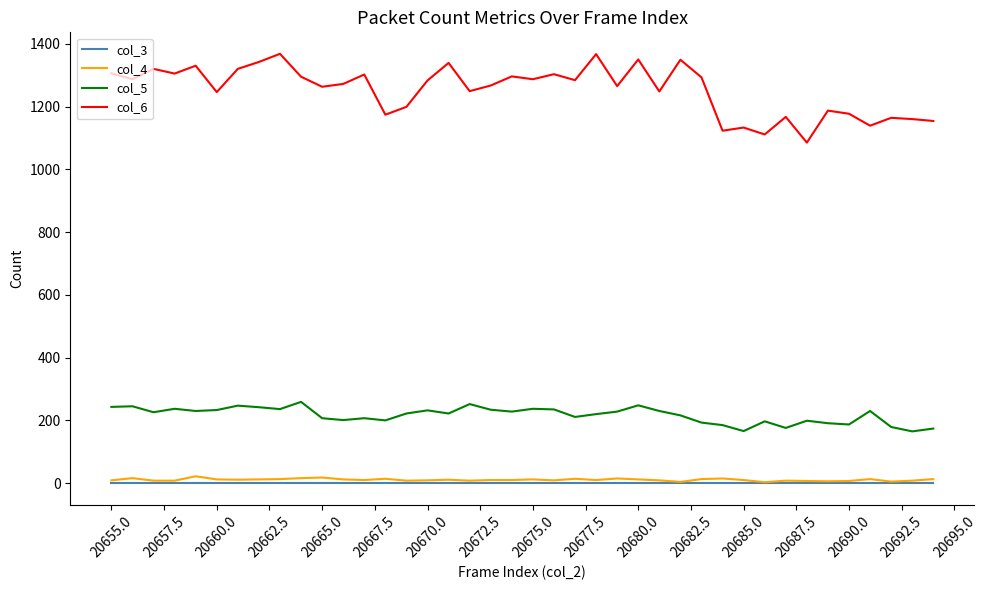

Which series has the largest total across all categories?

col_6